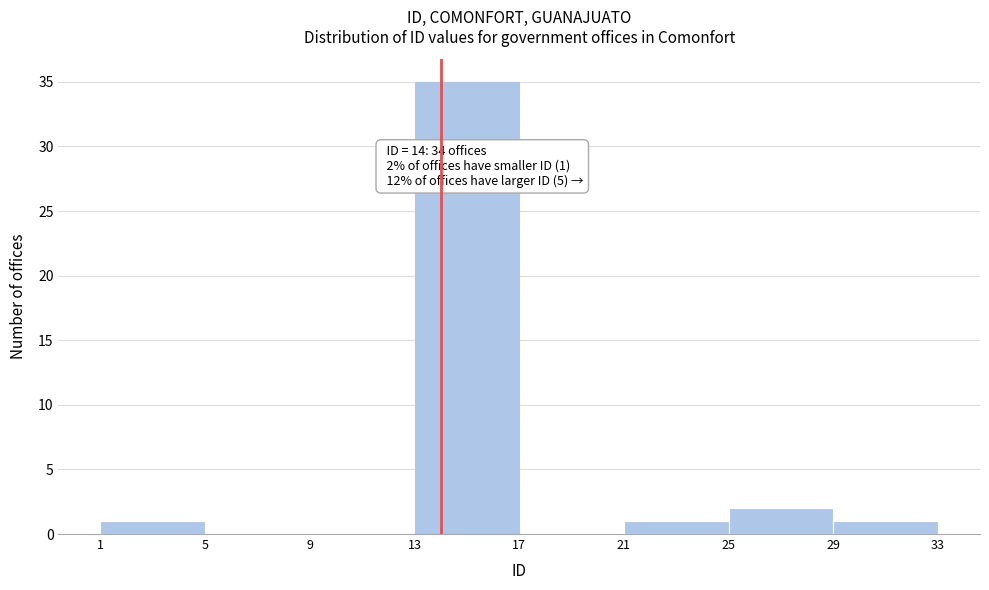

Which range on the x-axis has the tallest bar?

13 to 17